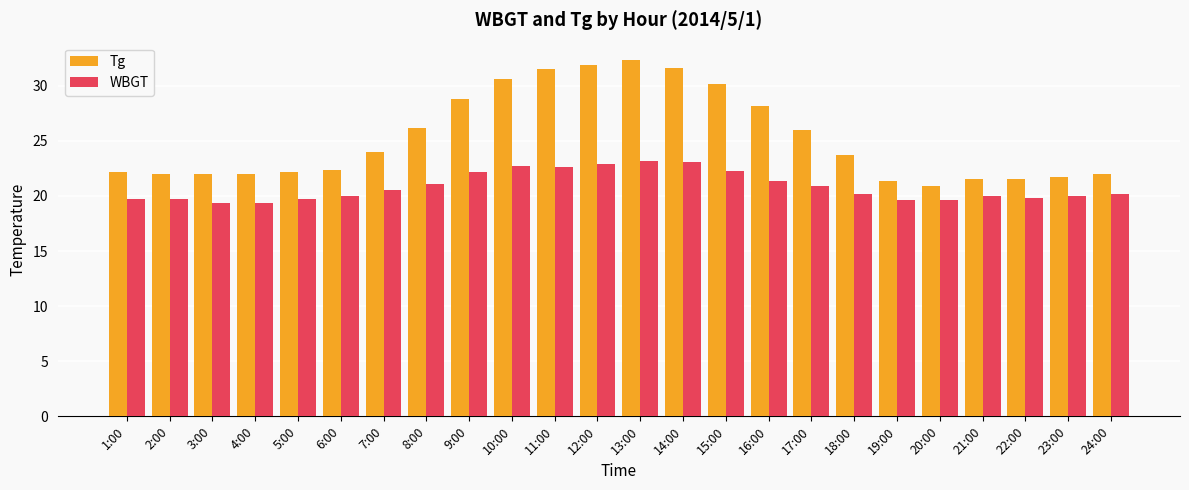

Which series has the widest spread of values?

Tg